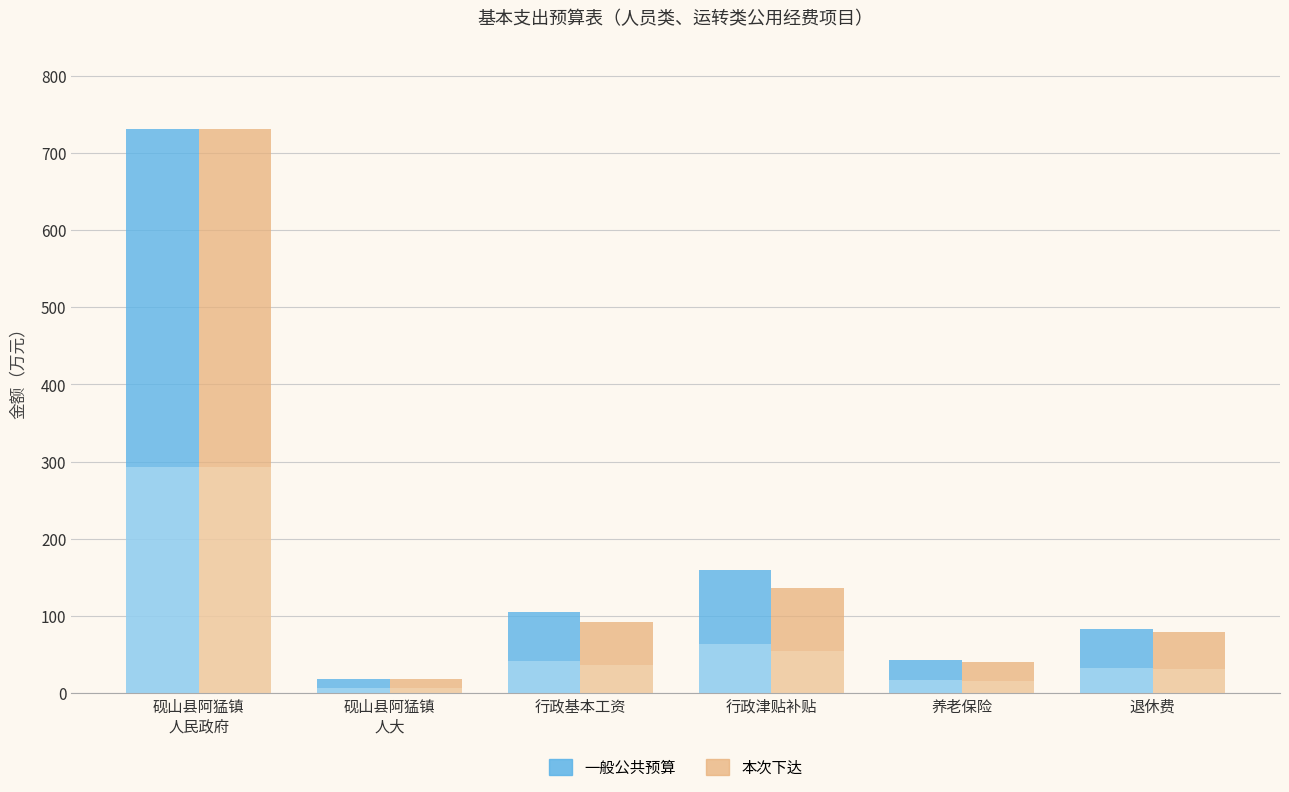

What is the smallest value displayed?

18.3